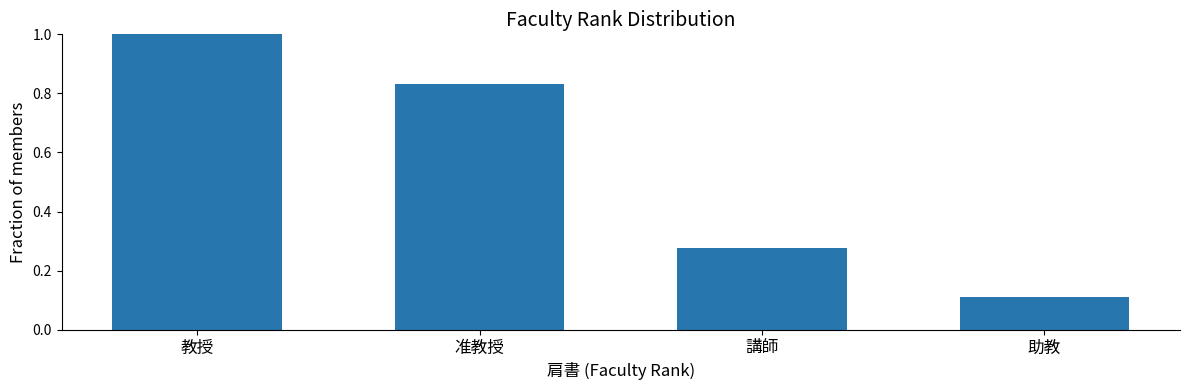

At which category does the chart reach its minimum across all series?

助教